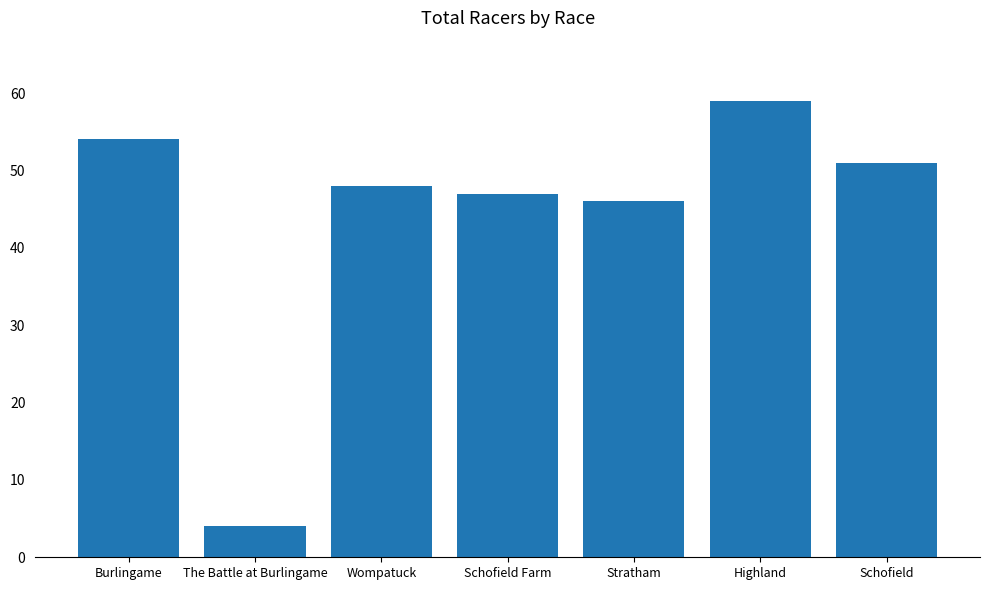

Reading left to right, extract all data points from this chart.

Burlingame=54	The Battle at Burlingame=4	Wompatuck=48	Schofield Farm=47	Stratham=46	Highland=59	Schofield=51